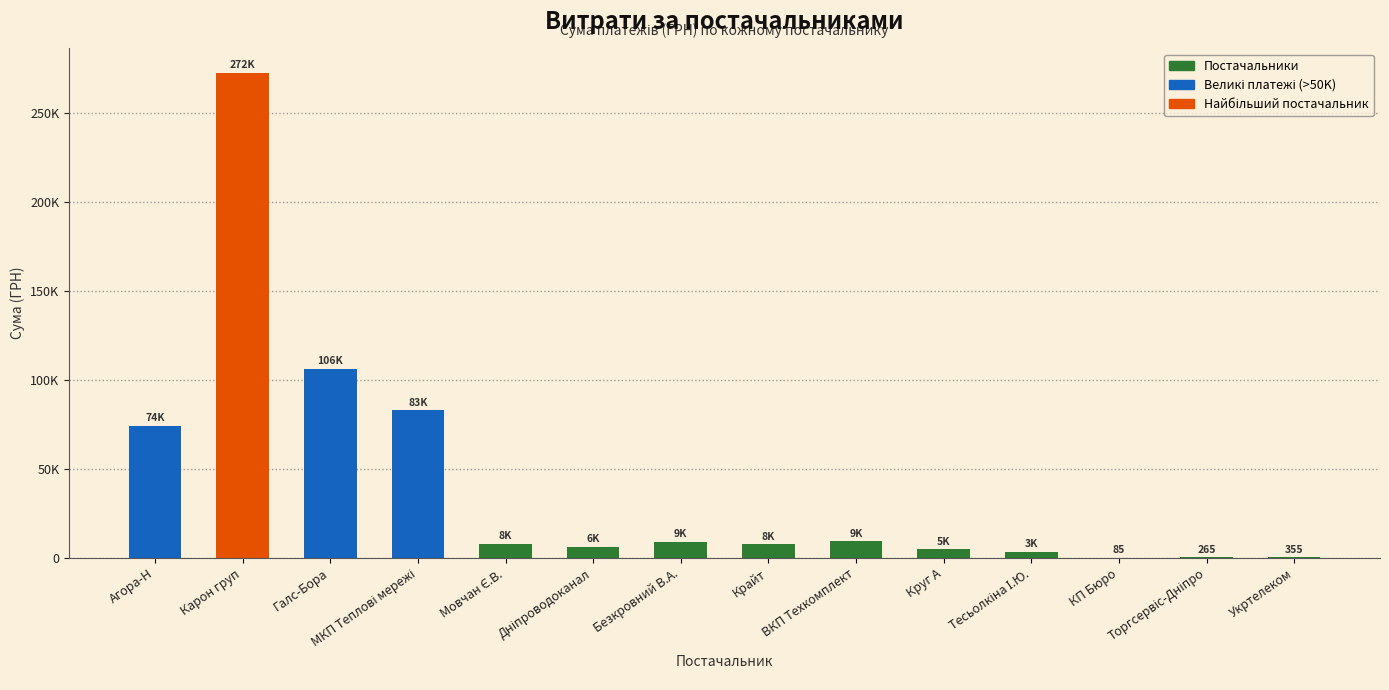

What is the greatest value displayed?

272422.2